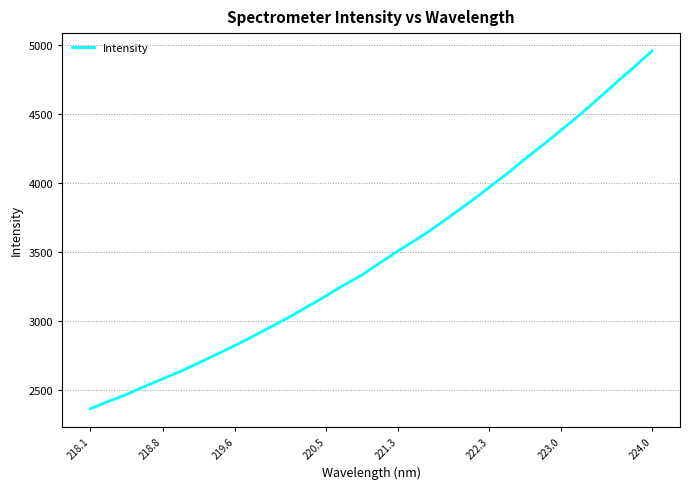

What is the difference between the maximum and minimum values?

2591.8